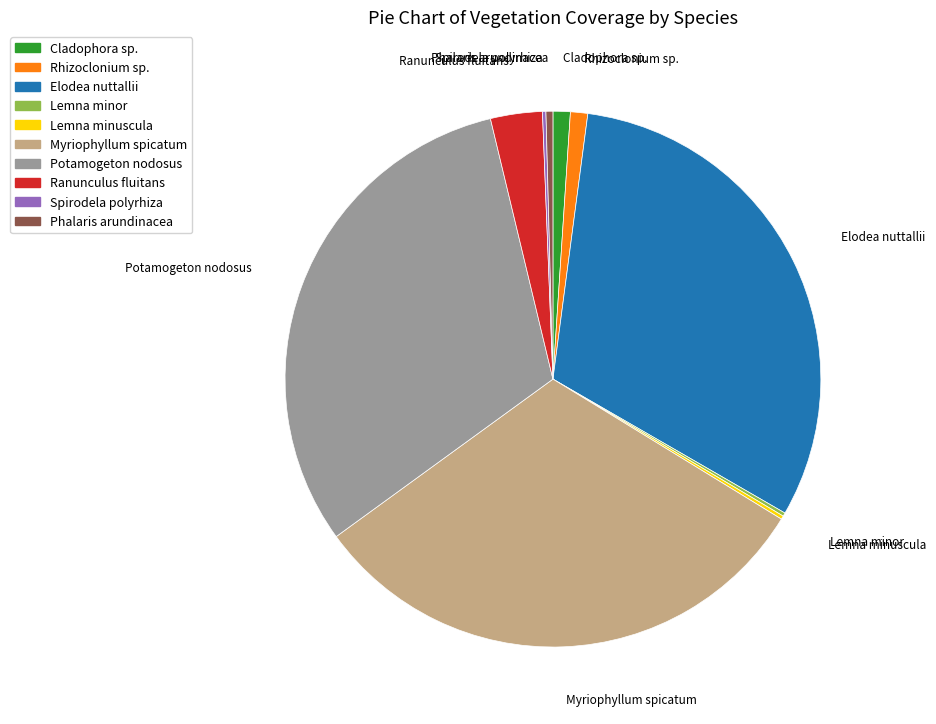

The Potamogeton nodosus slice represents 19% of the pie. True or false?

False